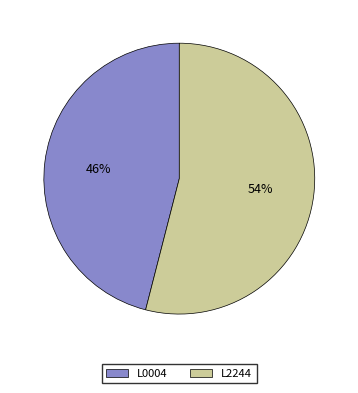

Approximately how many times larger is the value at L2244 compared to L0004?

1.2